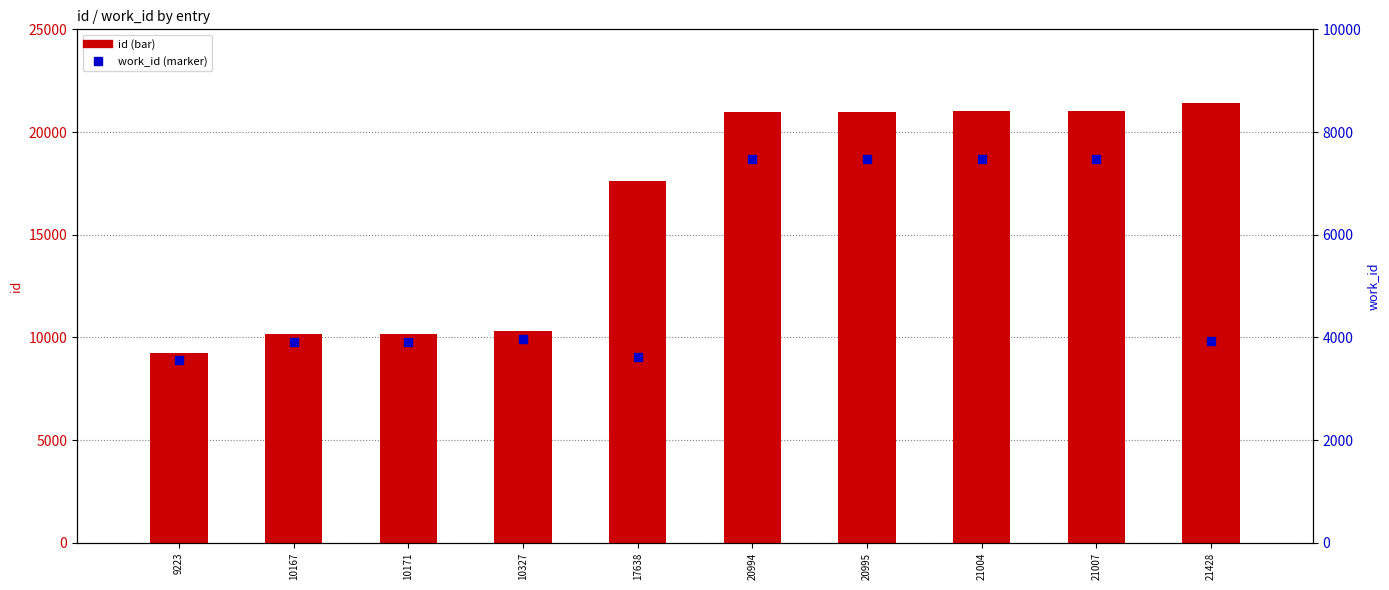

Is the value of id at 10327 greater than the value of work_id at 17638?

Yes